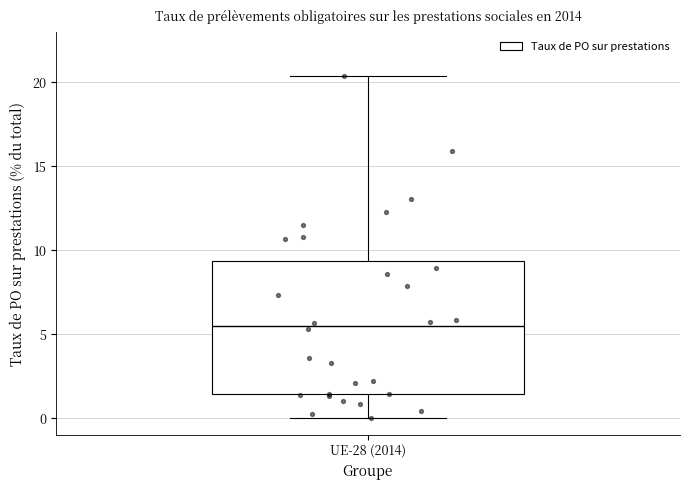

Read this box plot against the y-axis: the position of the median line, the range covered by the box, and the ends of both whiskers. The values are not printed on the chart, so give them approximately, as read against the axis.

median 5.5, box 1.5 to 9.5, whiskers 0.0 to 20.5